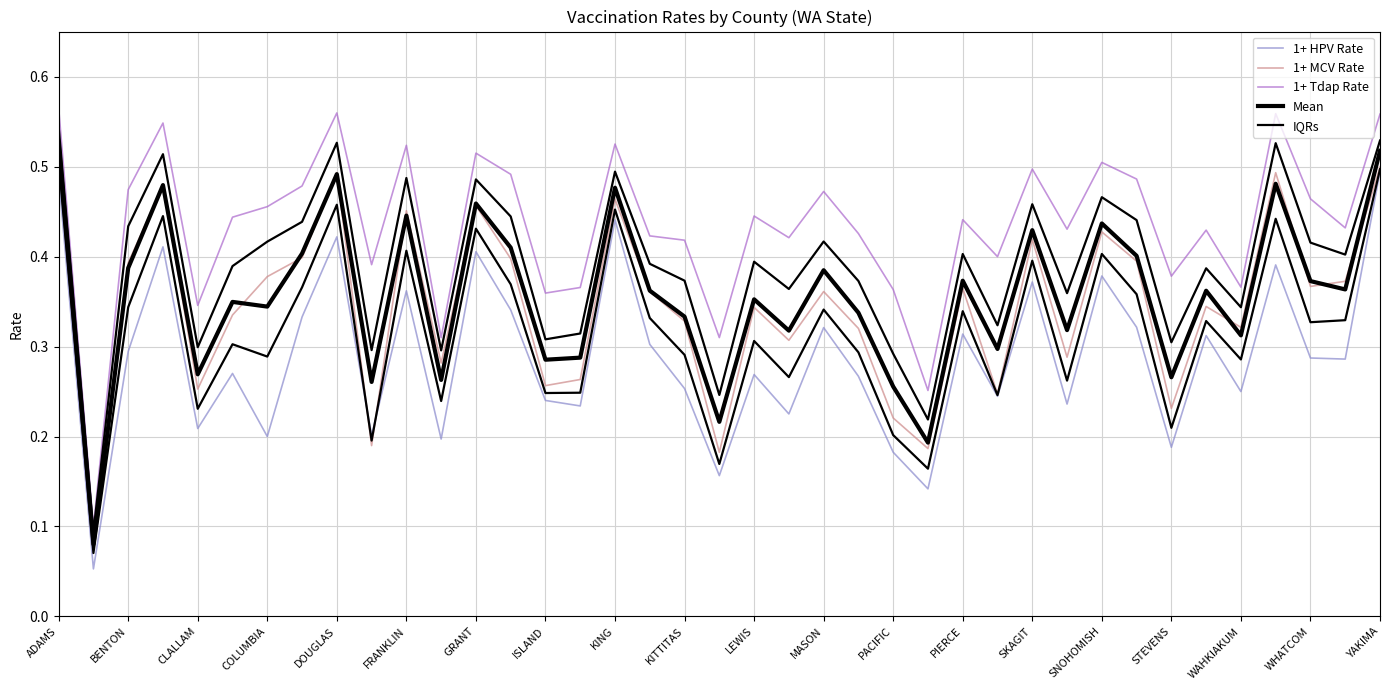

What is the label of the 4th point from the left?

COLUMBIA